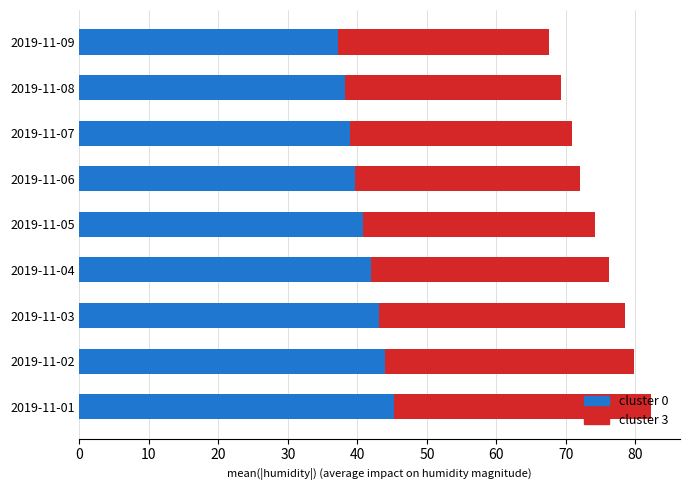

What are all the series names shown in the legend?

cluster 0, cluster 3